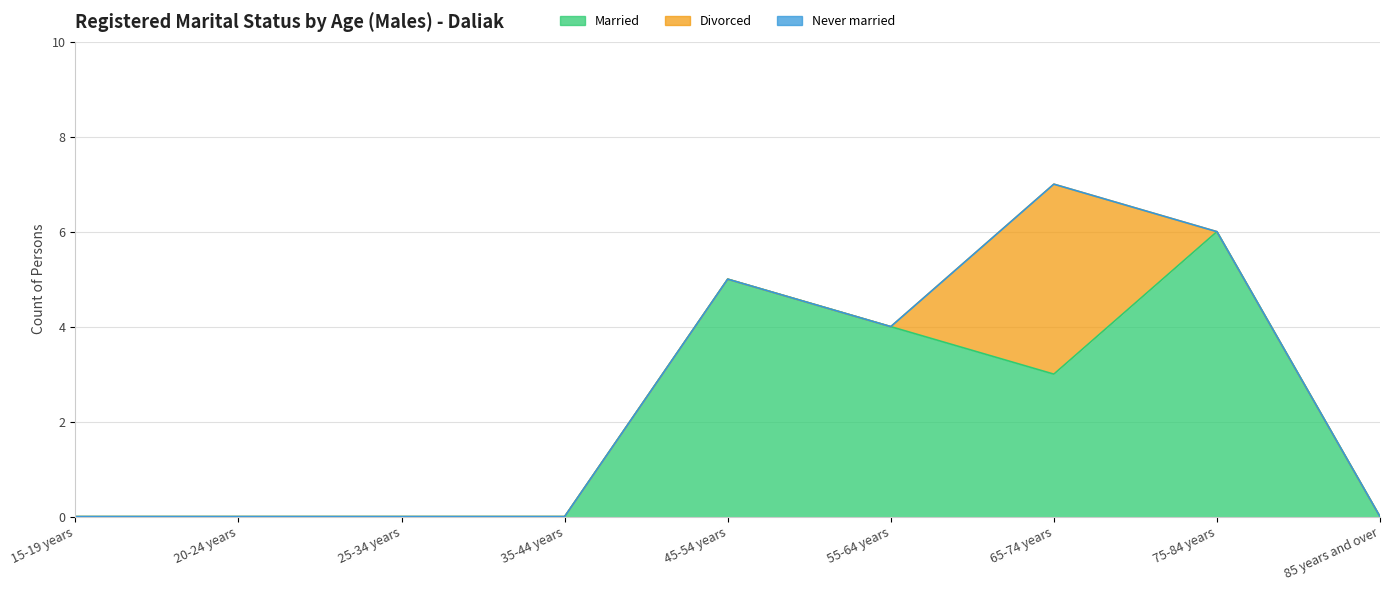

Rank the categories by Never married value from highest to lowest.

15-19 years, 20-24 years, 25-34 years, 35-44 years, 45-54 years, 55-64 years, 65-74 years, 75-84 years, 85 years and over